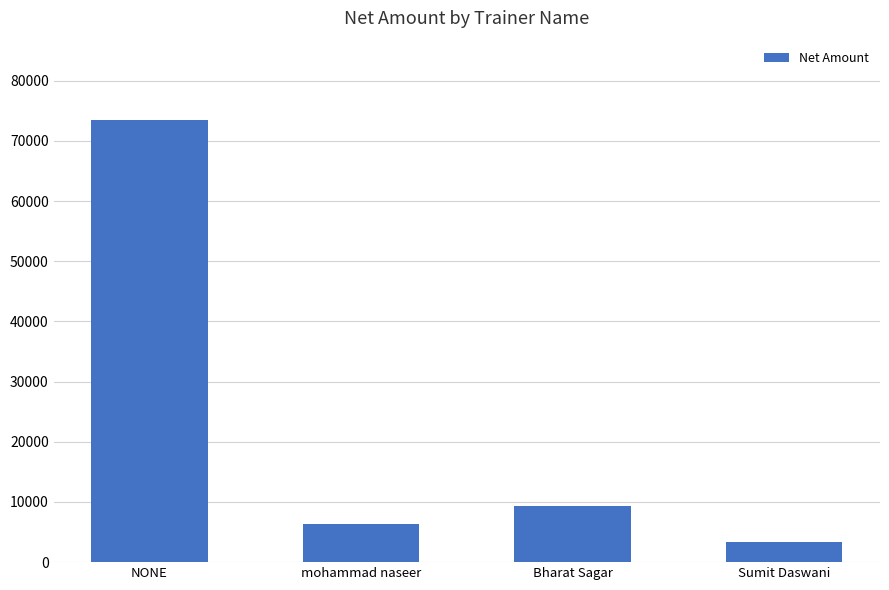

Which category has the highest value across all series?

NONE